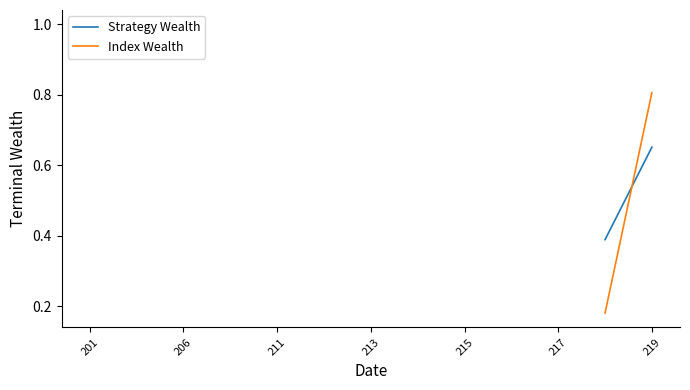

Does the chart display data point markers on the line(s)?

No